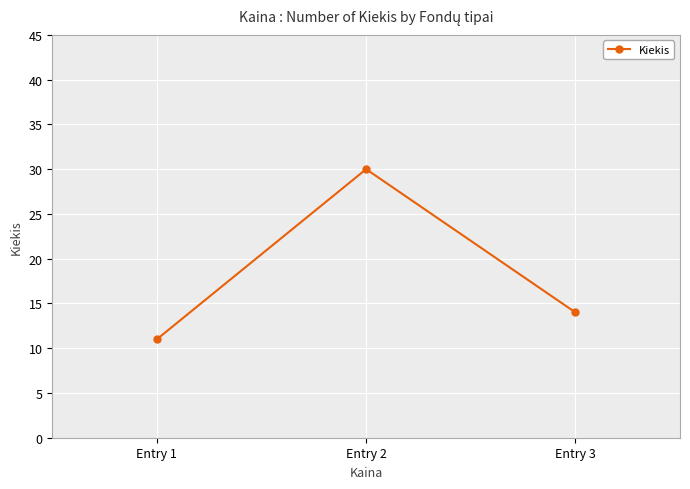

At which label is the value closest to 20?

Entry 3